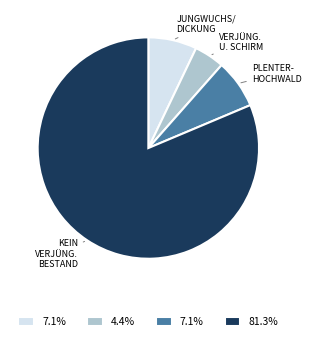

Does any single category account for the majority?

Yes